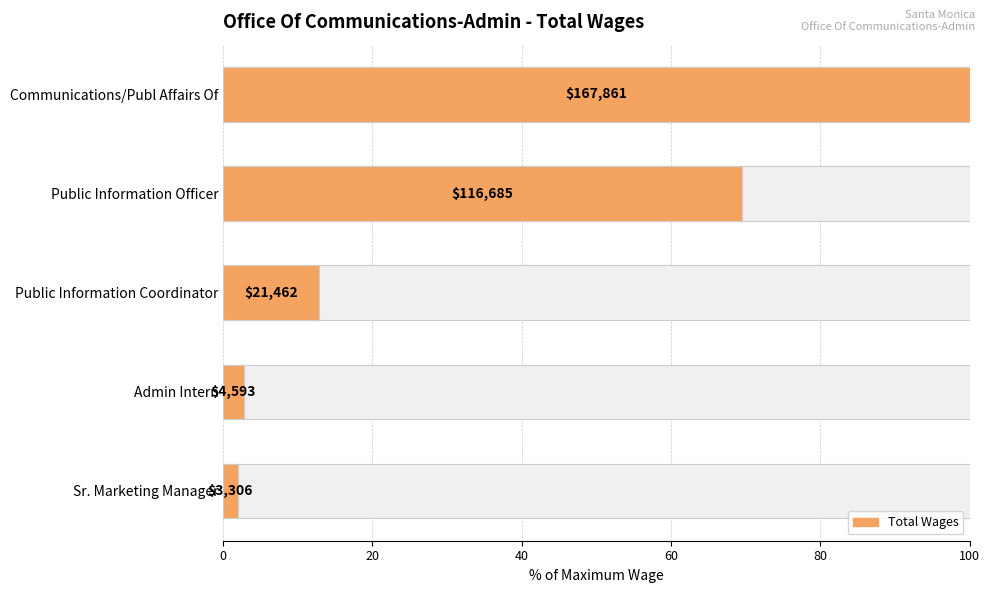

What is the sum of all values?

187.0